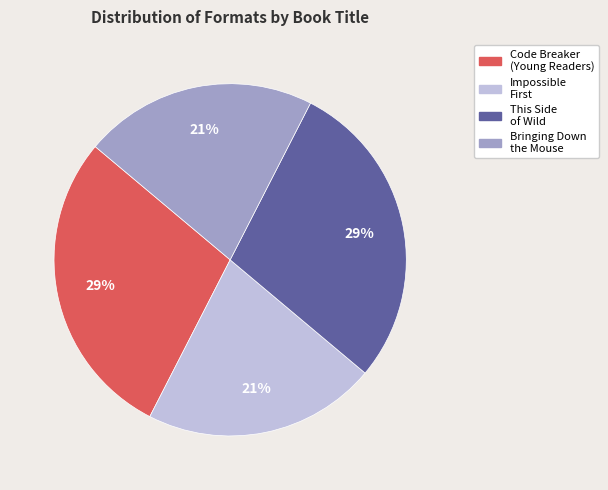

Is there any slice that represents more than half of the pie?

No